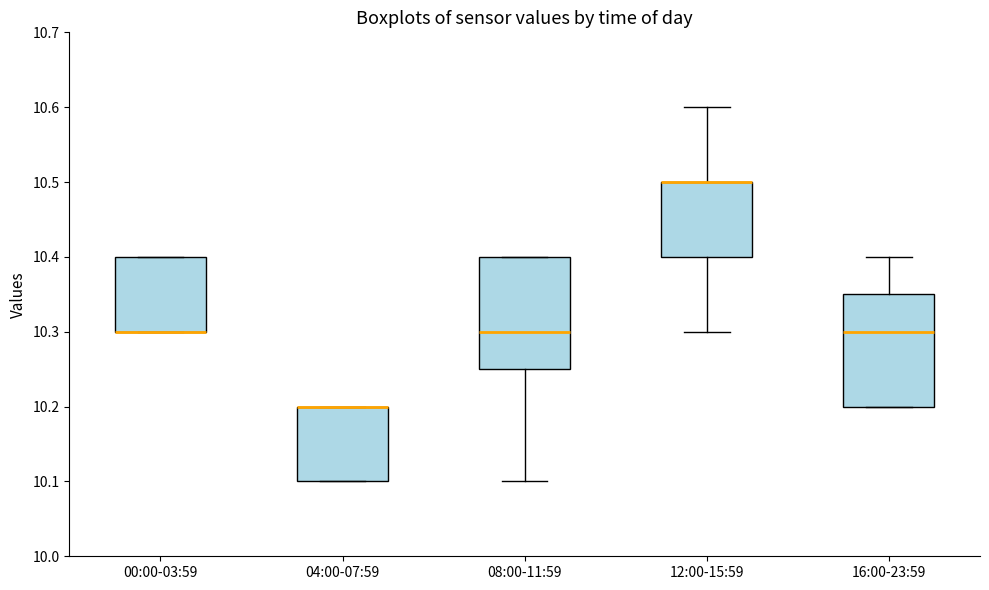

Where is the upper edge of the box for 00:00-03:59 on the y-axis? The values are not printed on the chart, so give them approximately, as read against the axis.

10.40